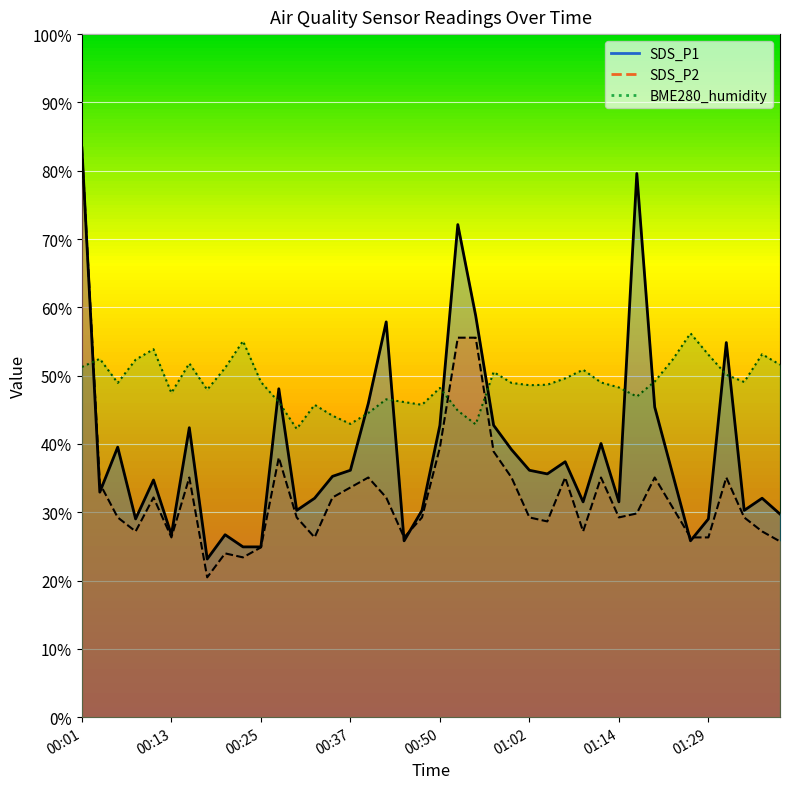

At 01:07, list the series in order from smallest to largest.

SDS_P2, SDS_P1, BME280_humidity